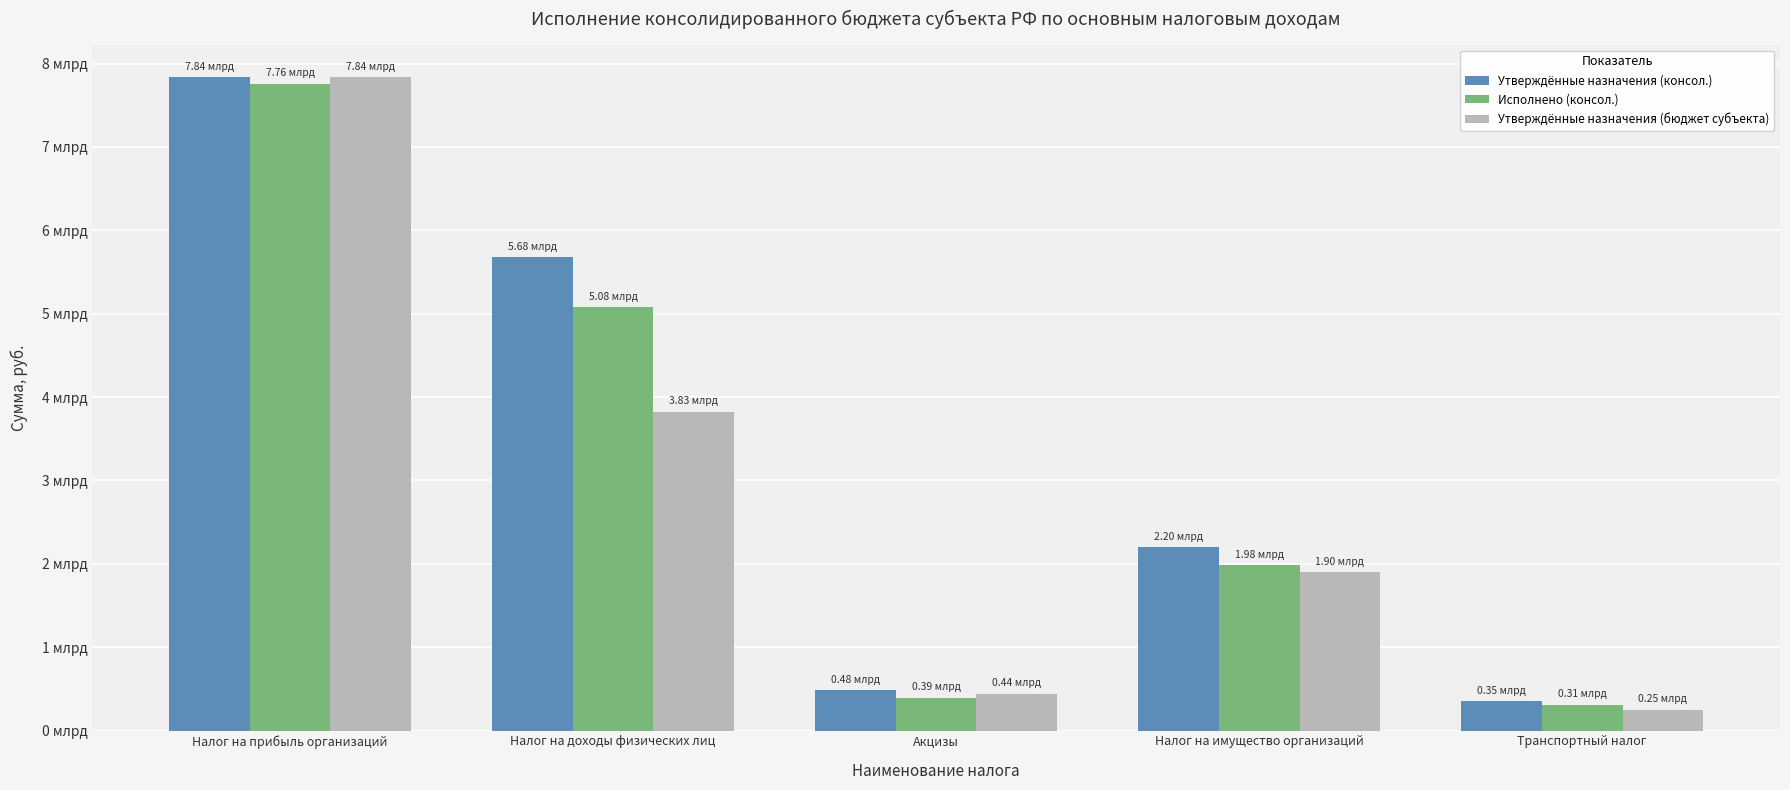

Reading left to right, list all the values displayed in this chart.

Утверждённые назначения (консол.): 7835064200.0	5679384100.0	480846400.0	2200000000.0	350000000.0
Исполнено (консол.): 7755489159.0	5079736328.8	394060373.3	1980000000.0	310000000.0
Утверждённые назначения (бюджет субъекта): 7835064200.0	3826019000.0	444371400.0	1900000000.0	250000000.0